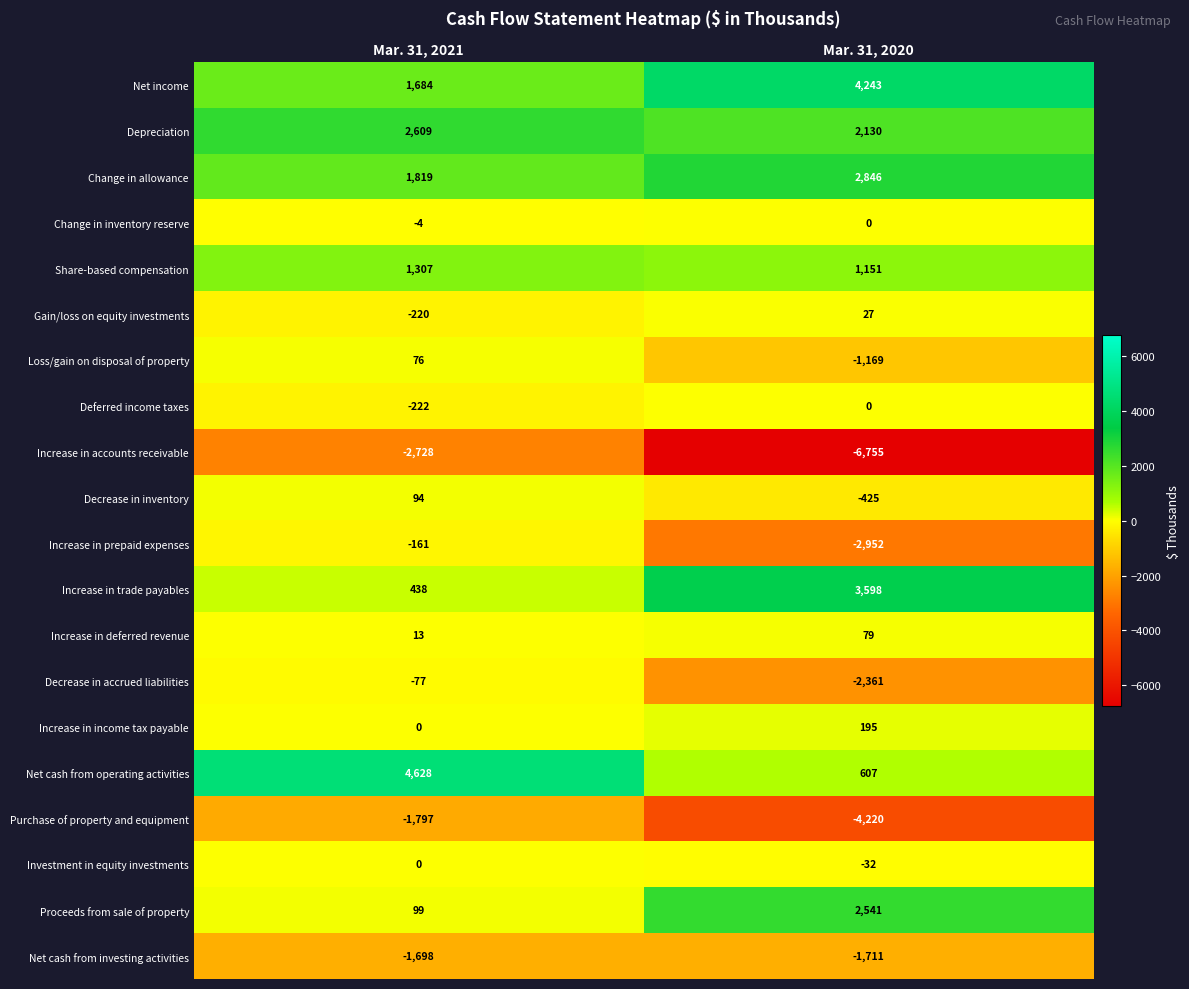

At which label is Net income closest to 2963?

Mar. 31, 2021